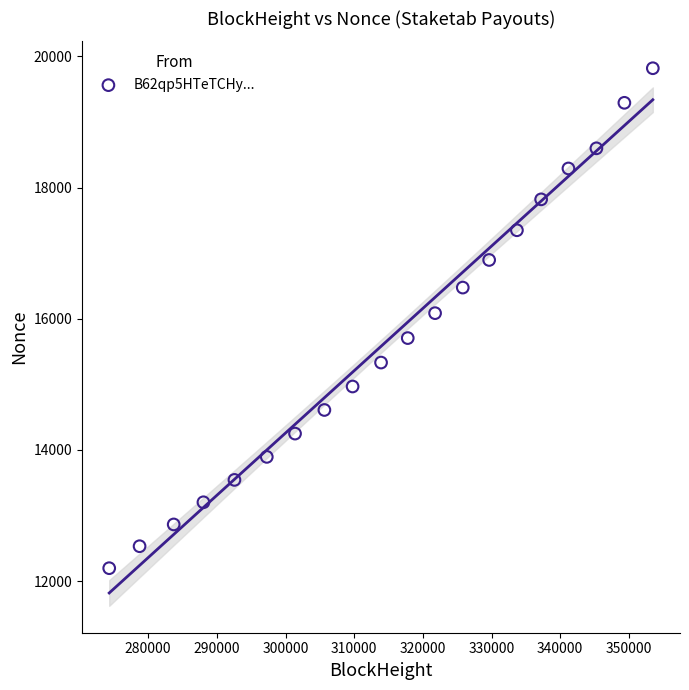

What is the range of Y values (max minus min)?

7622